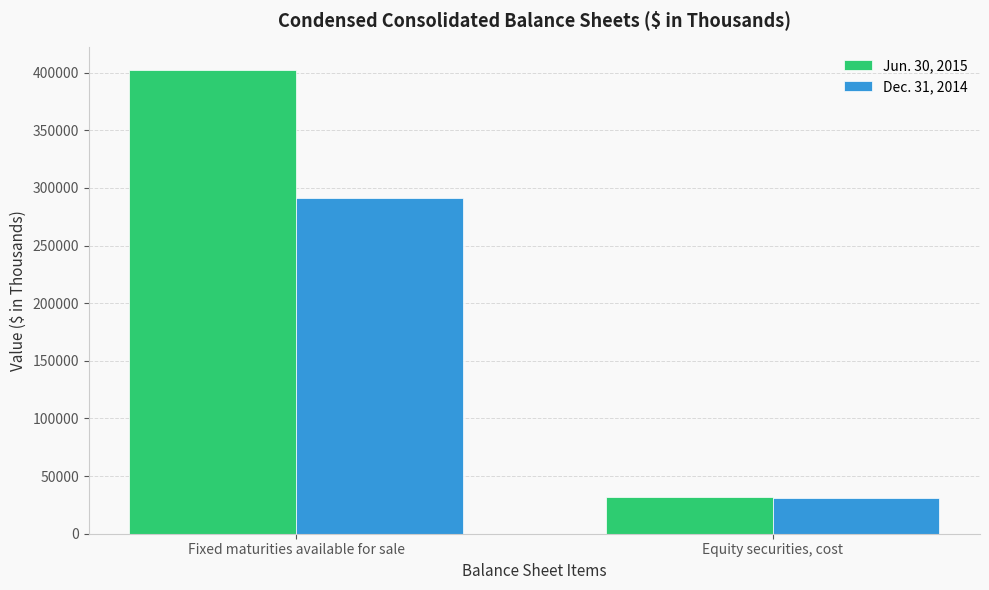

Are the bars grouped side by side (vs. stacked)?

Yes